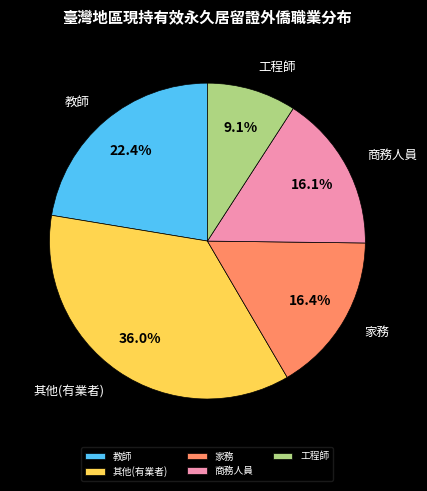

Combined, what portion of the pie is 教師 and 家務?

38.8%